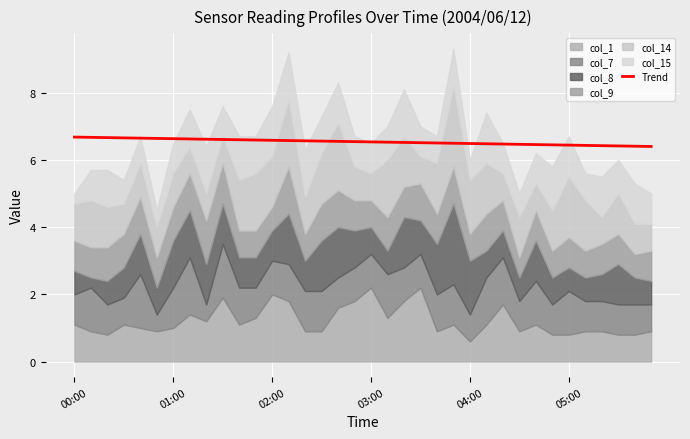

Does the chart display data point markers on the line(s)?

No